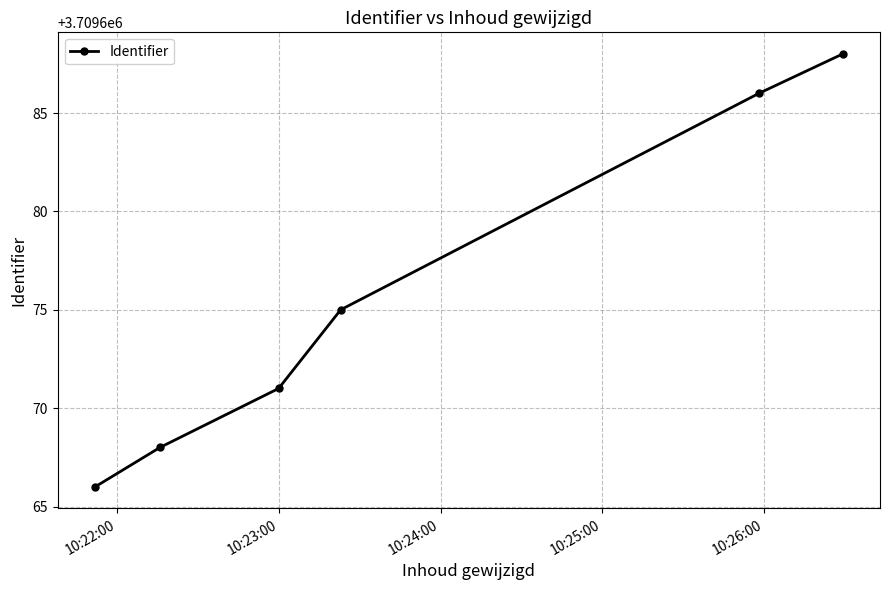

What is the difference between the maximum and second lowest values?

20